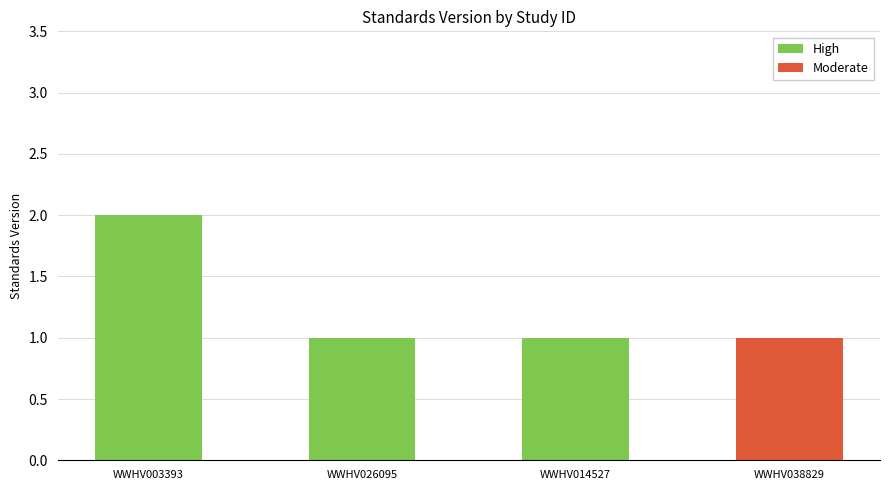

What is the label of the 2nd bar from the left?

WWHV026095